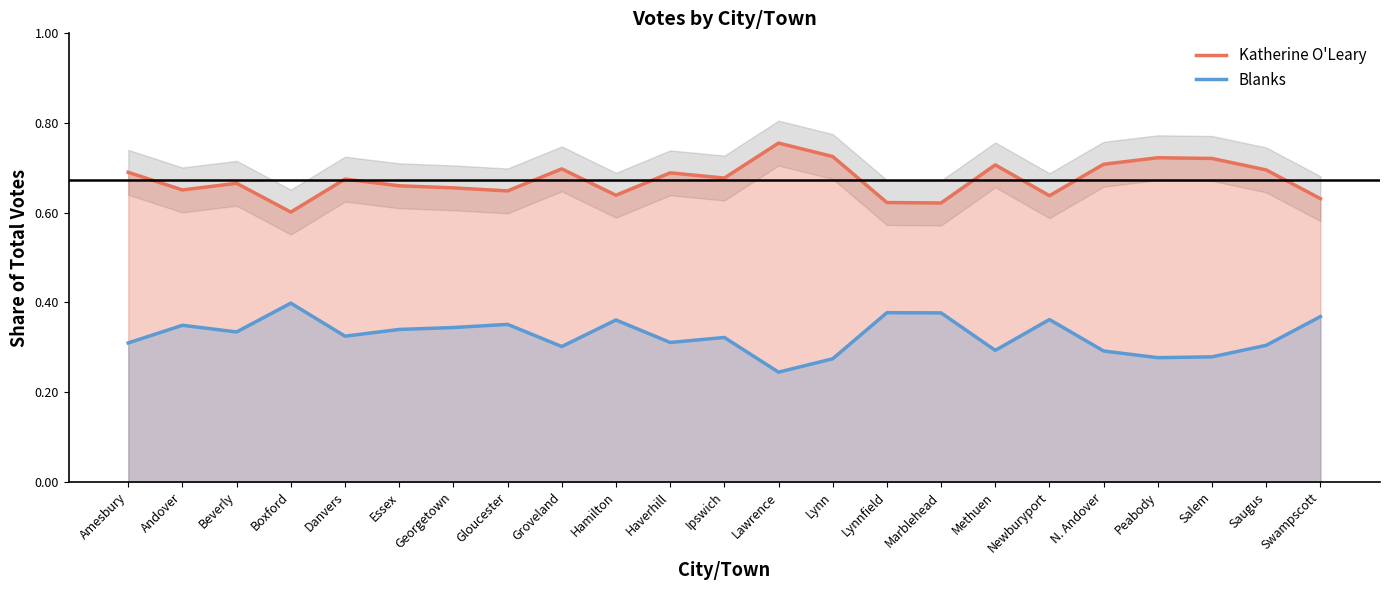

Does the chart have visible grid lines?

No